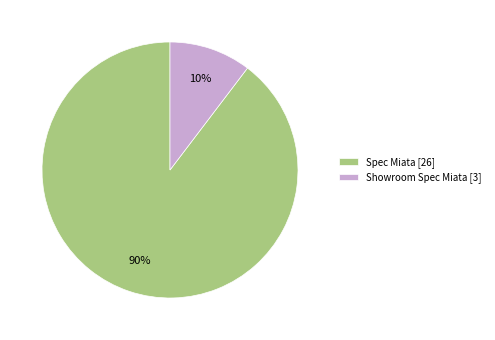

Is Showroom Spec Miata the majority of the pie?

No